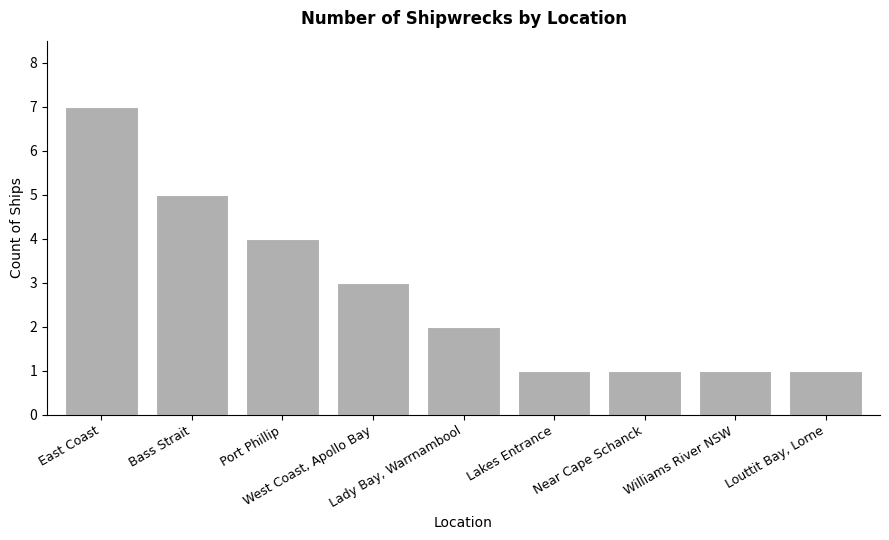

What is the maximum value shown in the chart?

7